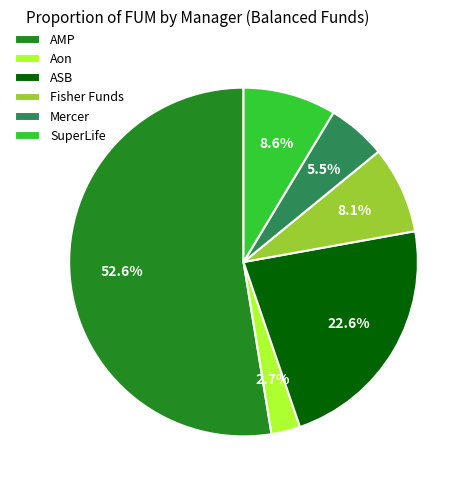

Rank the categories by value from lowest to highest.

Aon, Mercer, Fisher Funds, SuperLife, ASB, AMP